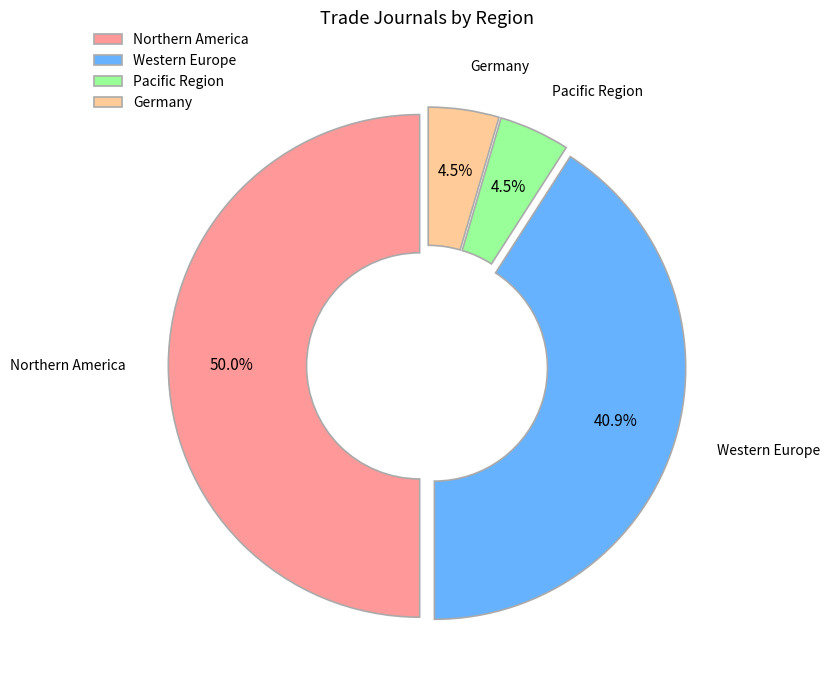

Does Western Europe account for over 50% of the chart?

No